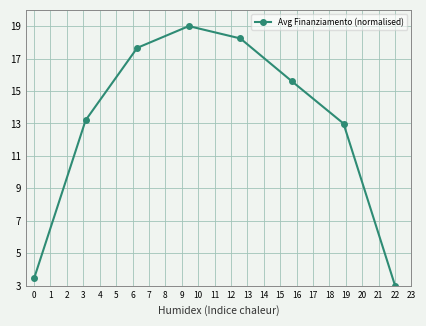

What is the value of the 8th point from the left?

3.0